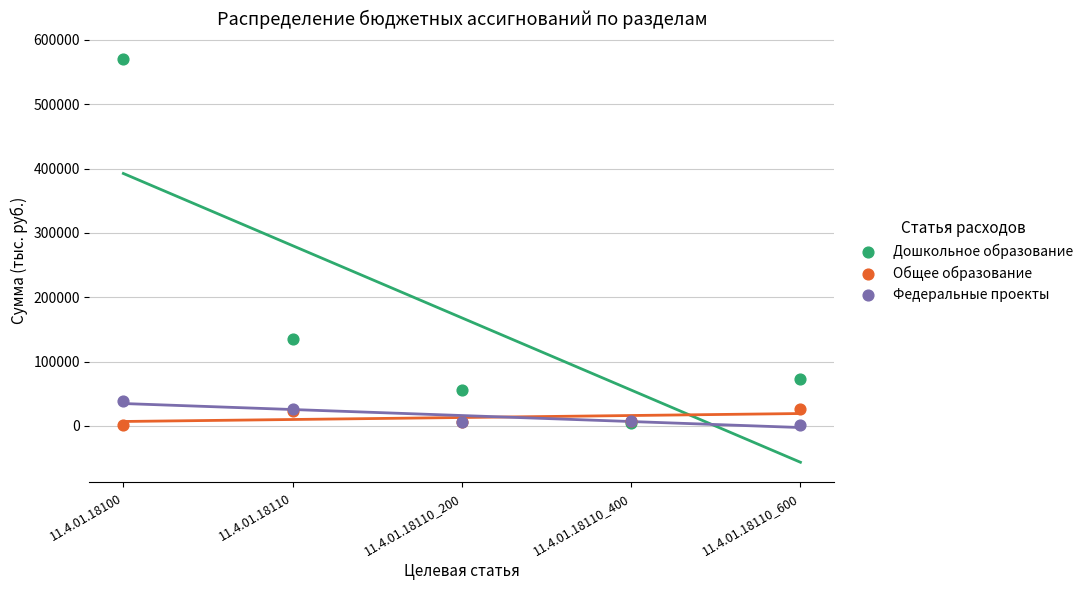

Which series has the widest spread of Y values?

Дошкольное образование